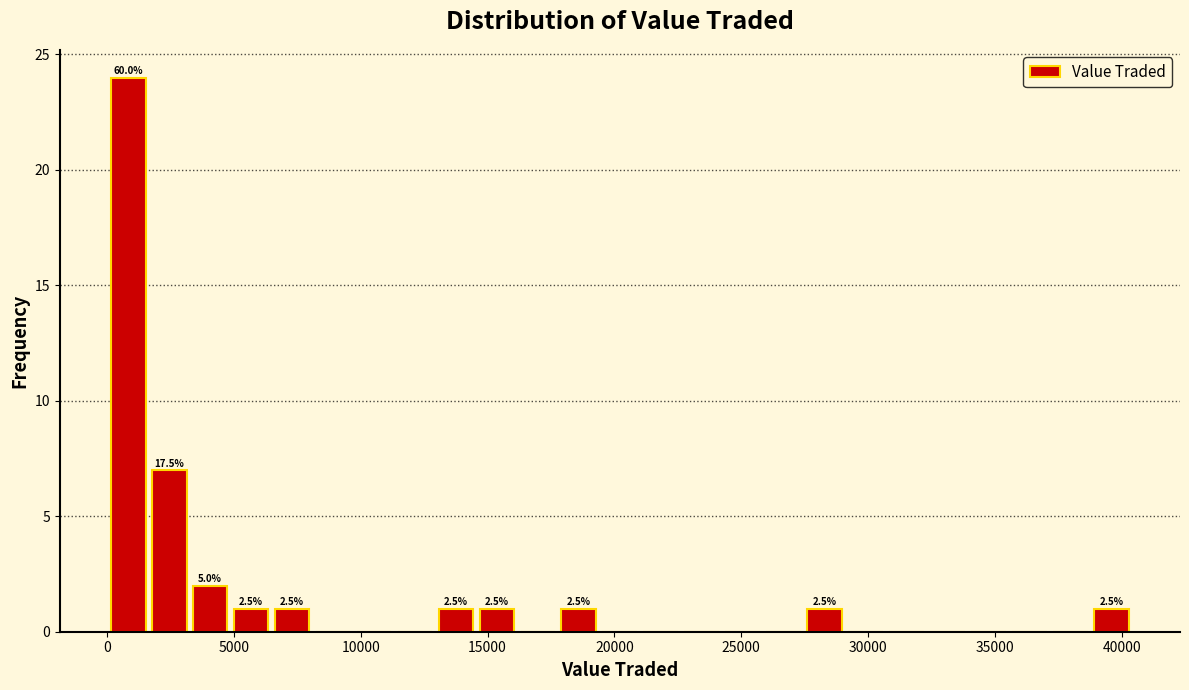

Around what value on the x-axis is the tallest bar? Give the approximate position of its centre, as read against the axis.

1000